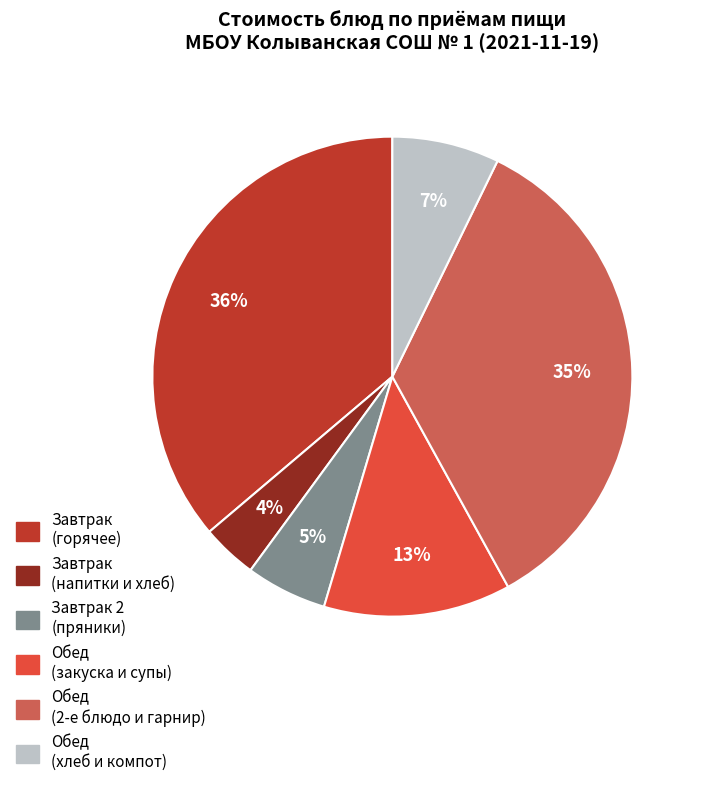

Count the number of slices in the pie.

6